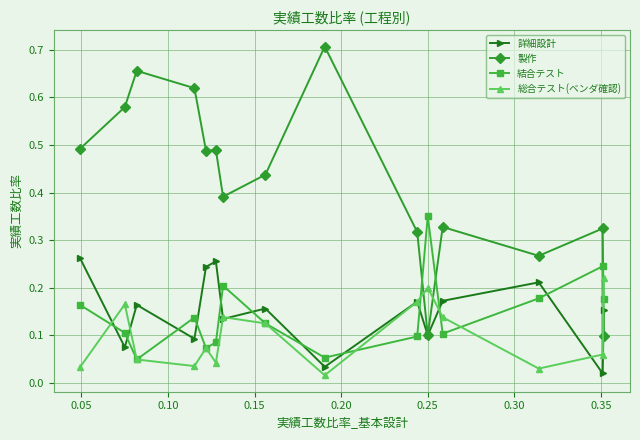

How many times do 詳細設計 and 結合テスト cross each other?

11